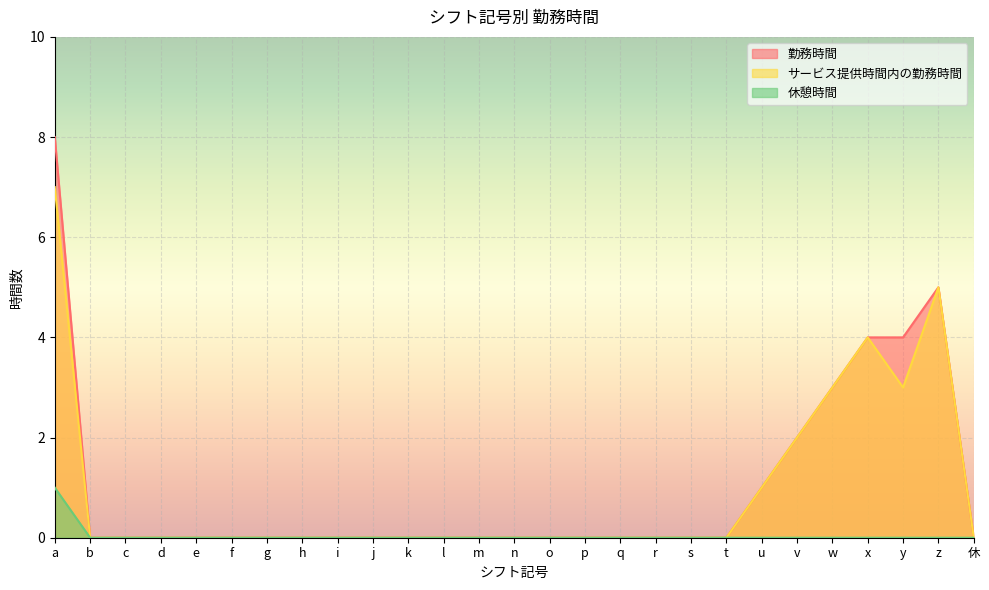

What is the label of the 9th point from the right?

s